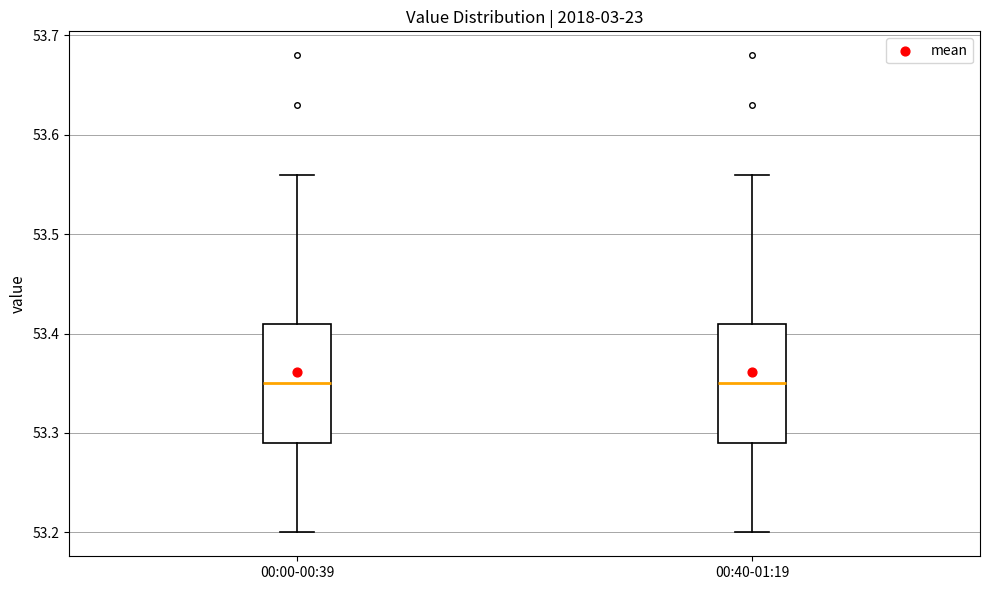

Reading left to right, read every box against the y-axis: the position of its median line, the range the box covers, and the ends of its whiskers. The values are not printed on the chart, so give them approximately, as read against the axis.

00:00-00:39: median 53.35, box 53.29 to 53.41, whiskers 53.20 to 53.56
00:40-01:19: median 53.35, box 53.29 to 53.41, whiskers 53.20 to 53.56